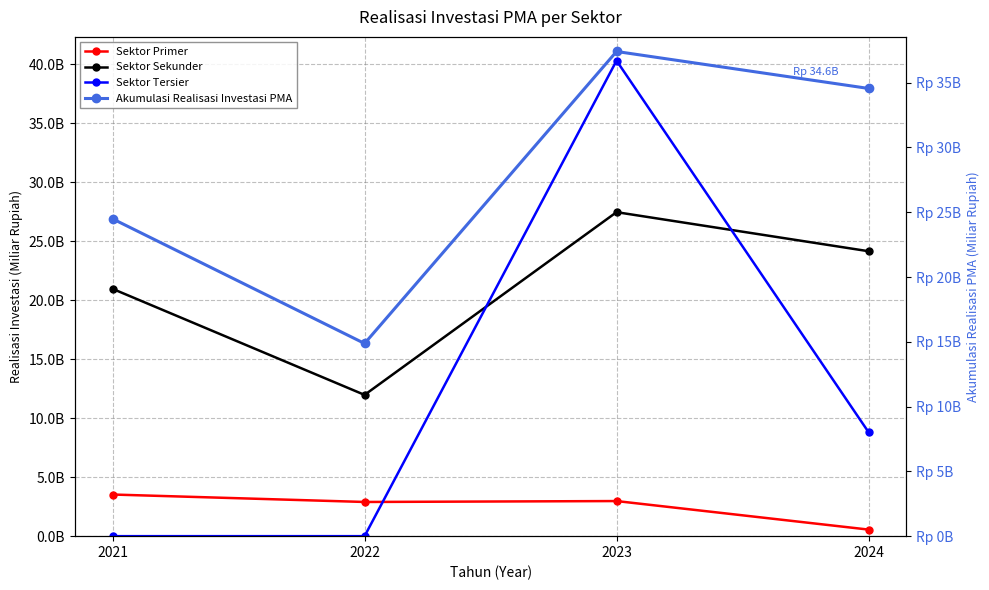

What value does the Sektor Sekunder series have at 2024?

24.1